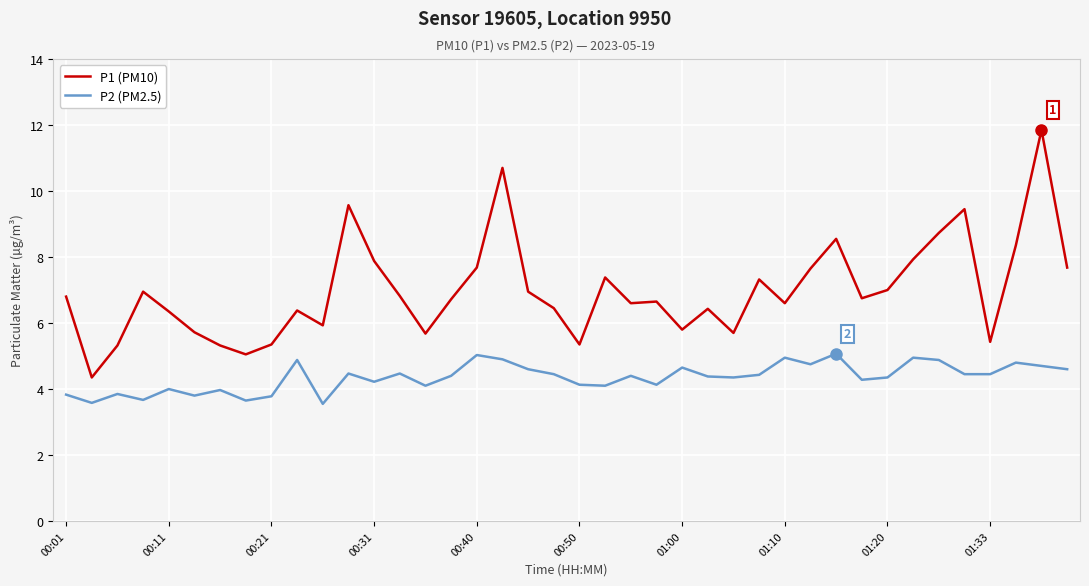

What is the highest value of the P2 (PM2.5) series?

5.1